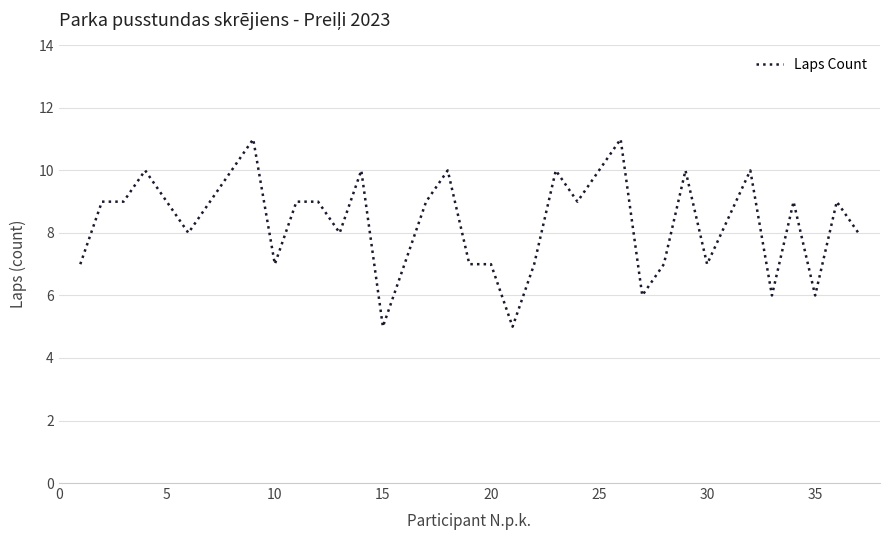

What is the greatest value displayed?

11